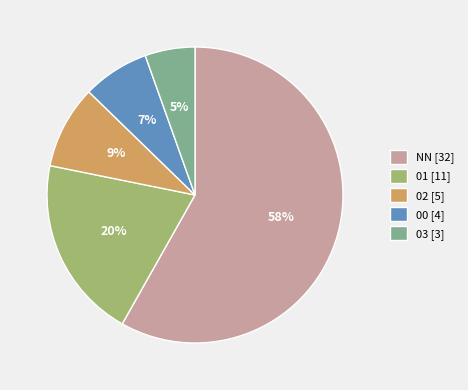

Between 02 [5] and 03 [3], which is larger?

02 [5]